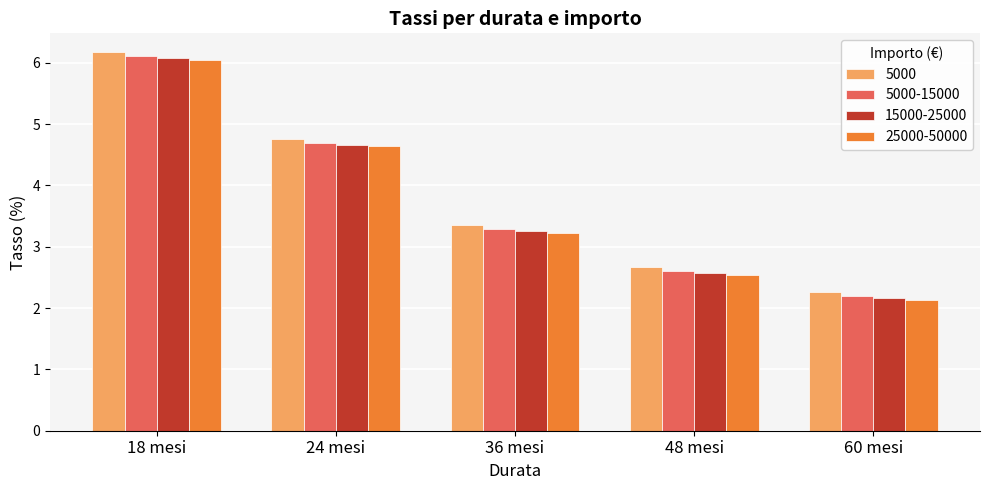

Which series has the largest range (max minus min)?

25000-50000